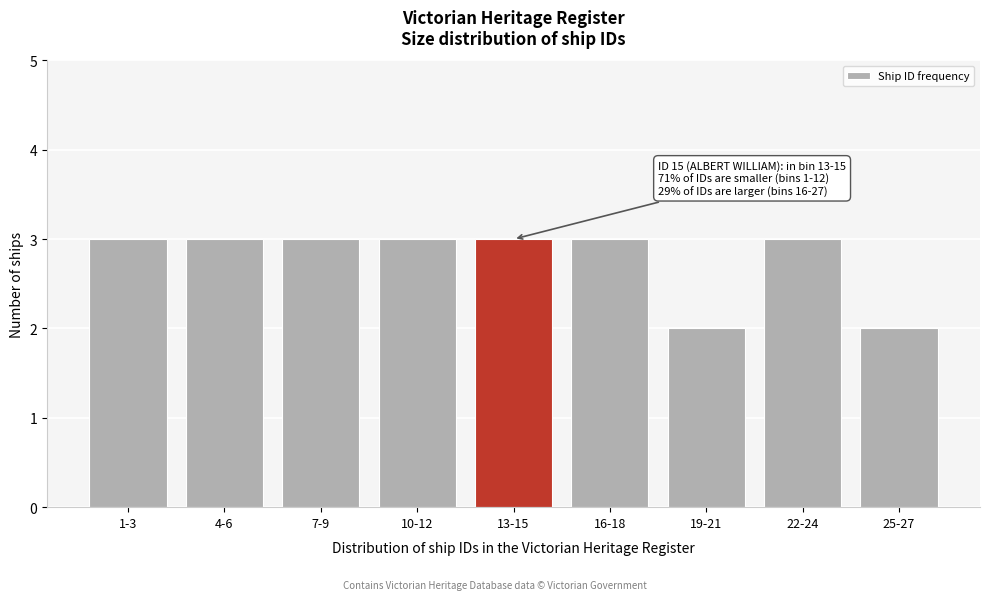

Reading right to left, what are all the values shown in this chart?

2	3	2	3	3	3	3	3	3